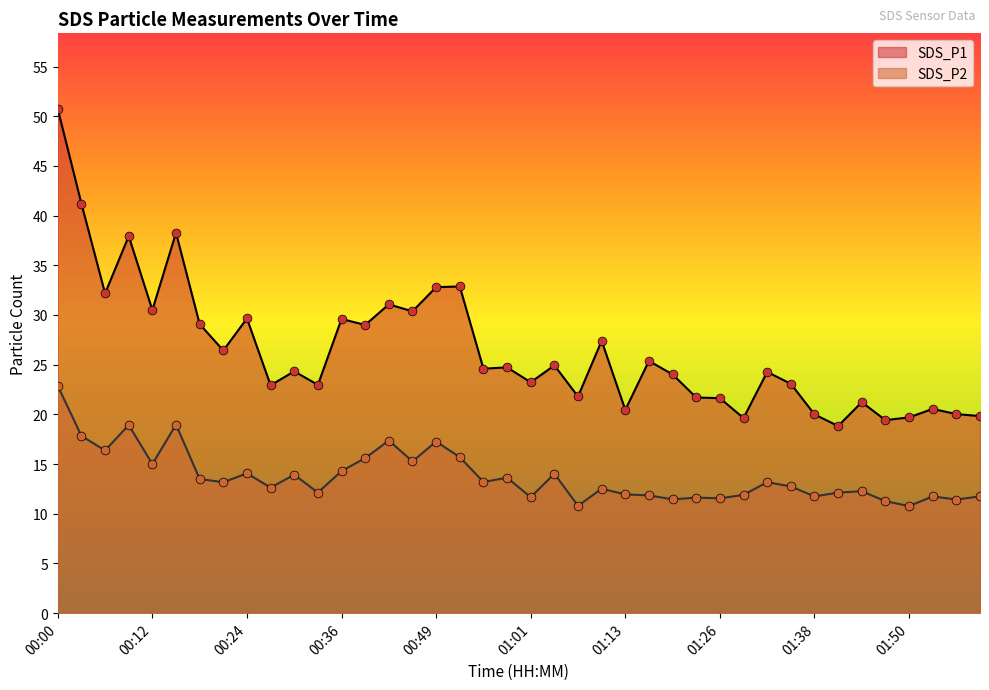

At which category is the sum across all series the highest?

00:00